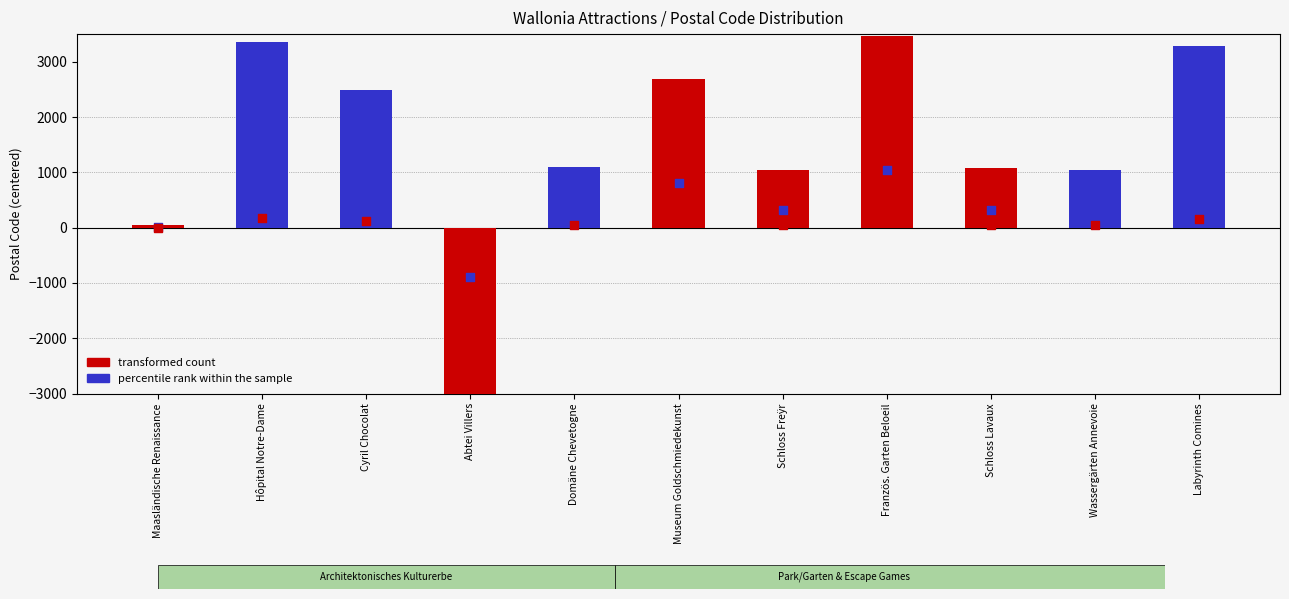

Which series has the largest total across all categories?

percentile rank within the sample